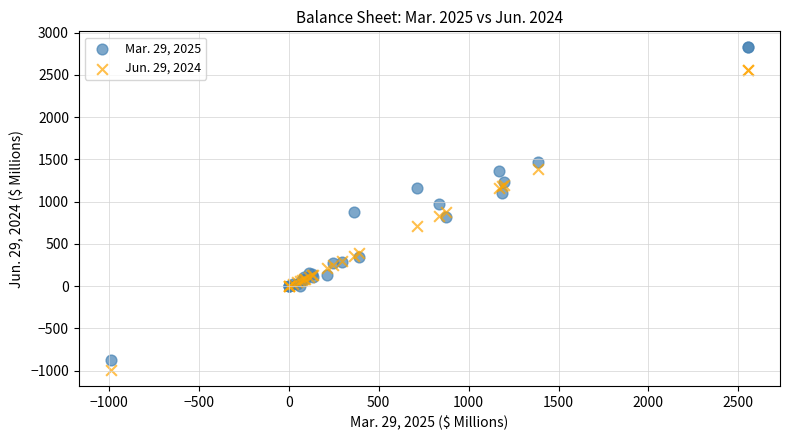

Which series contains the highest Y value?

Mar. 29, 2025